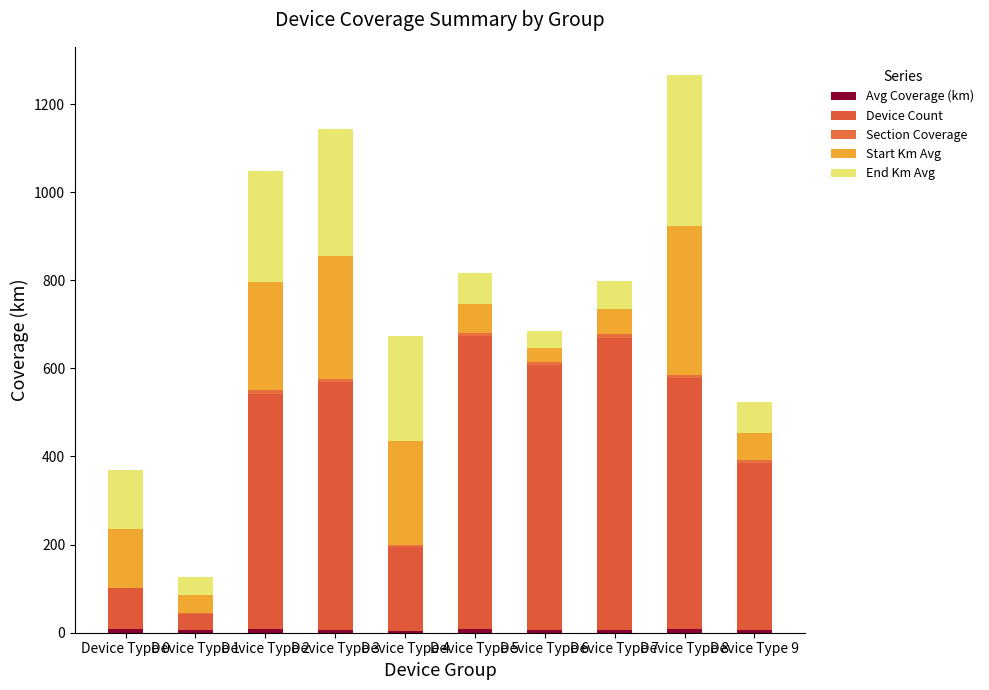

At Device Type 5, list the series in order from largest to smallest.

Device Count, End Km Avg, Start Km Avg, Avg Coverage (km), Section Coverage